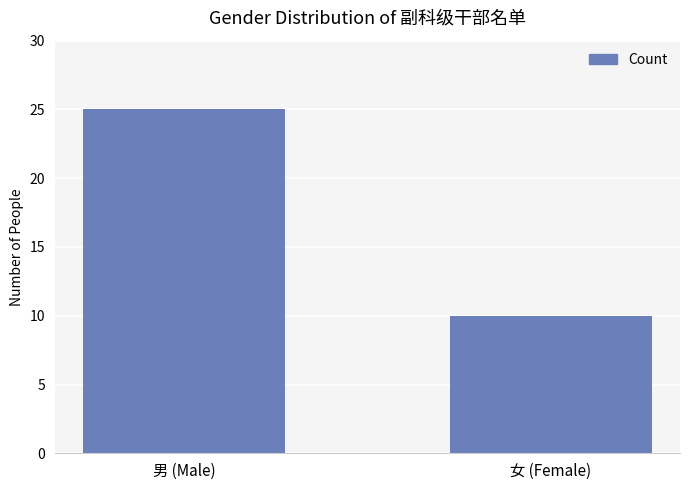

What is the difference between the values at 女 (Female) and 男 (Male)?

15